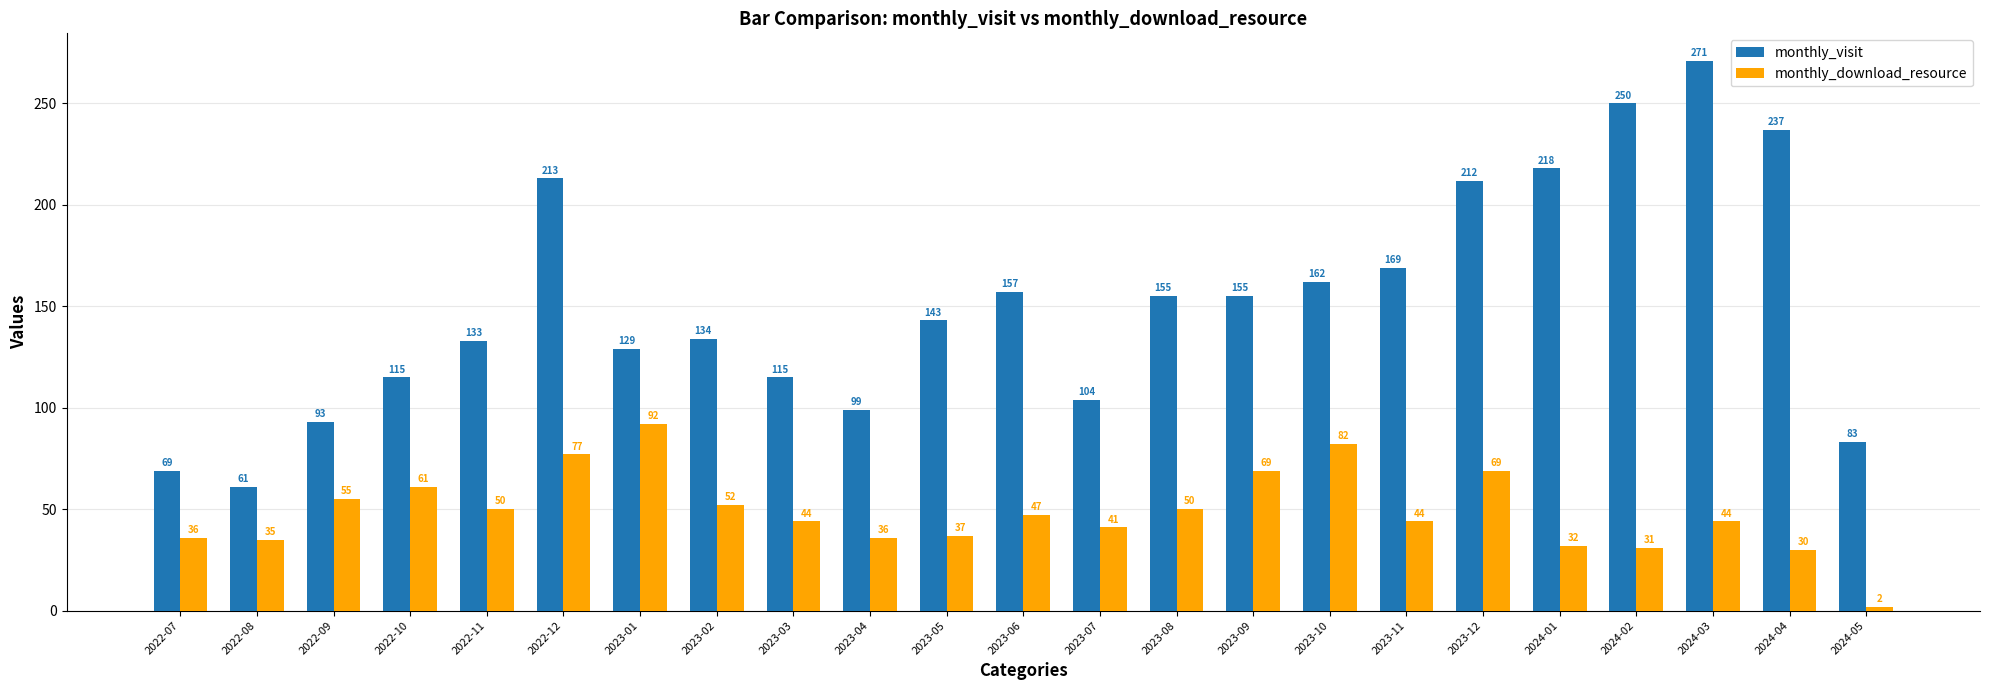

Reading left to right, transcribe all the data shown in this chart.

monthly_visit: 69	61	93	115	133	213	129	134	115	99	143	157	104	155	155	162	169	212	218	250	271	237	83
monthly_download_resource: 36	35	55	61	50	77	92	52	44	36	37	47	41	50	69	82	44	69	32	31	44	30	2